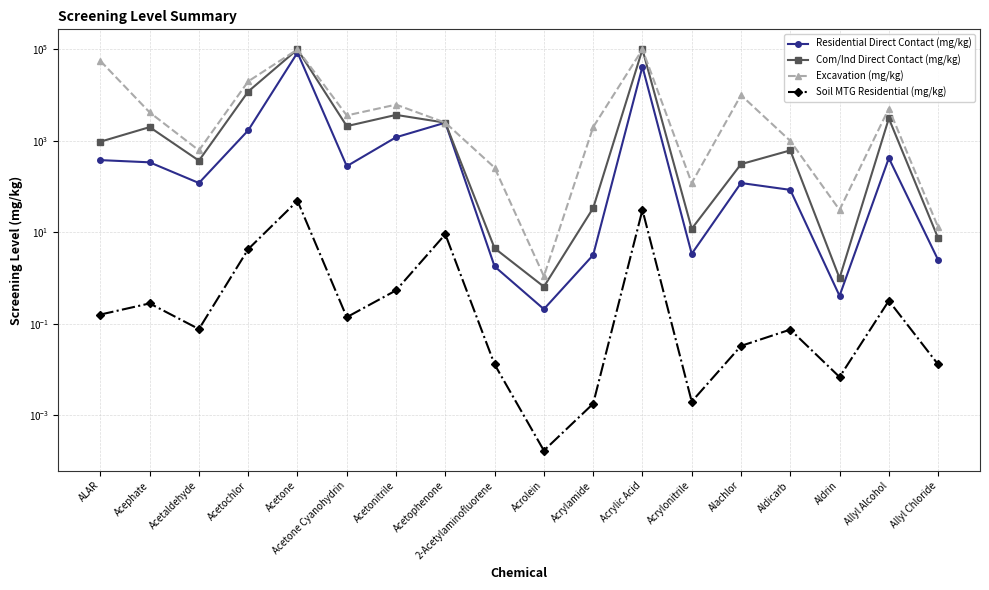

How many data points in Residential Direct Contact (mg/kg) are above 280?

8